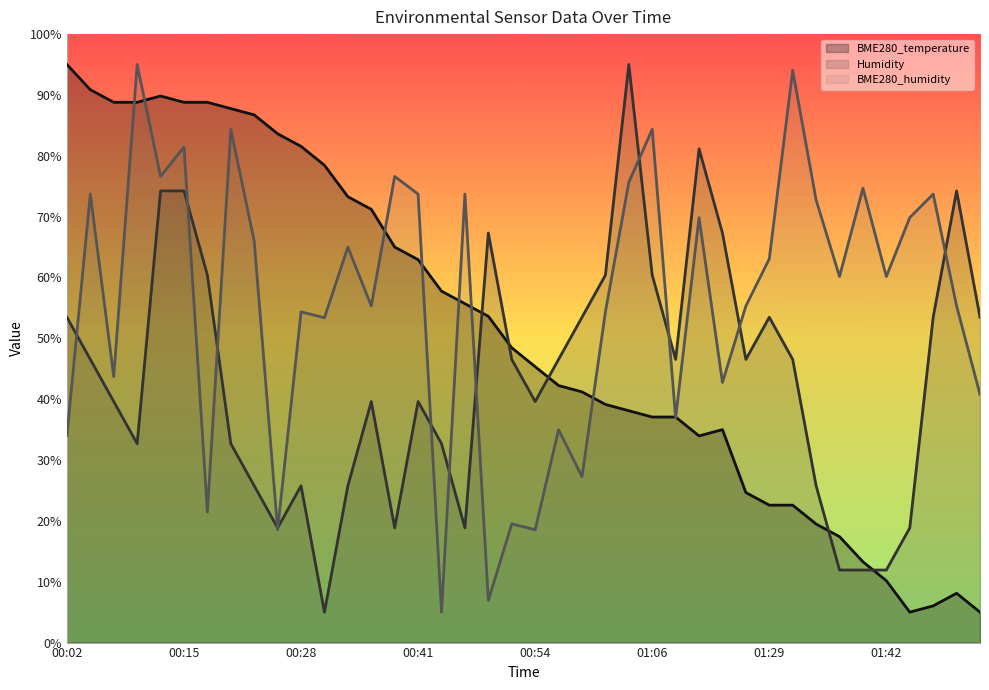

Where do BME280_temperature and Humidity first cross each other?

00:46 and 00:49